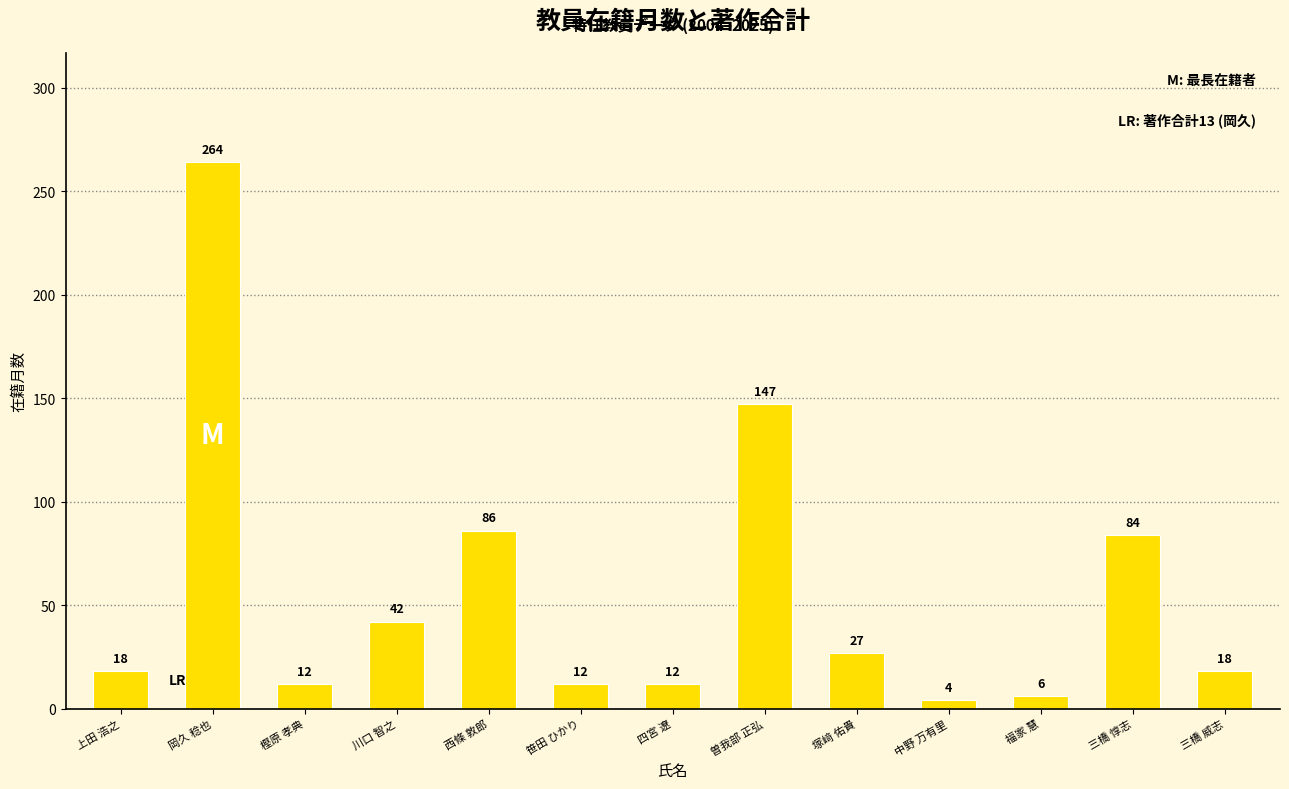

Is it true that the value at 上田 浩之 is 31?

False